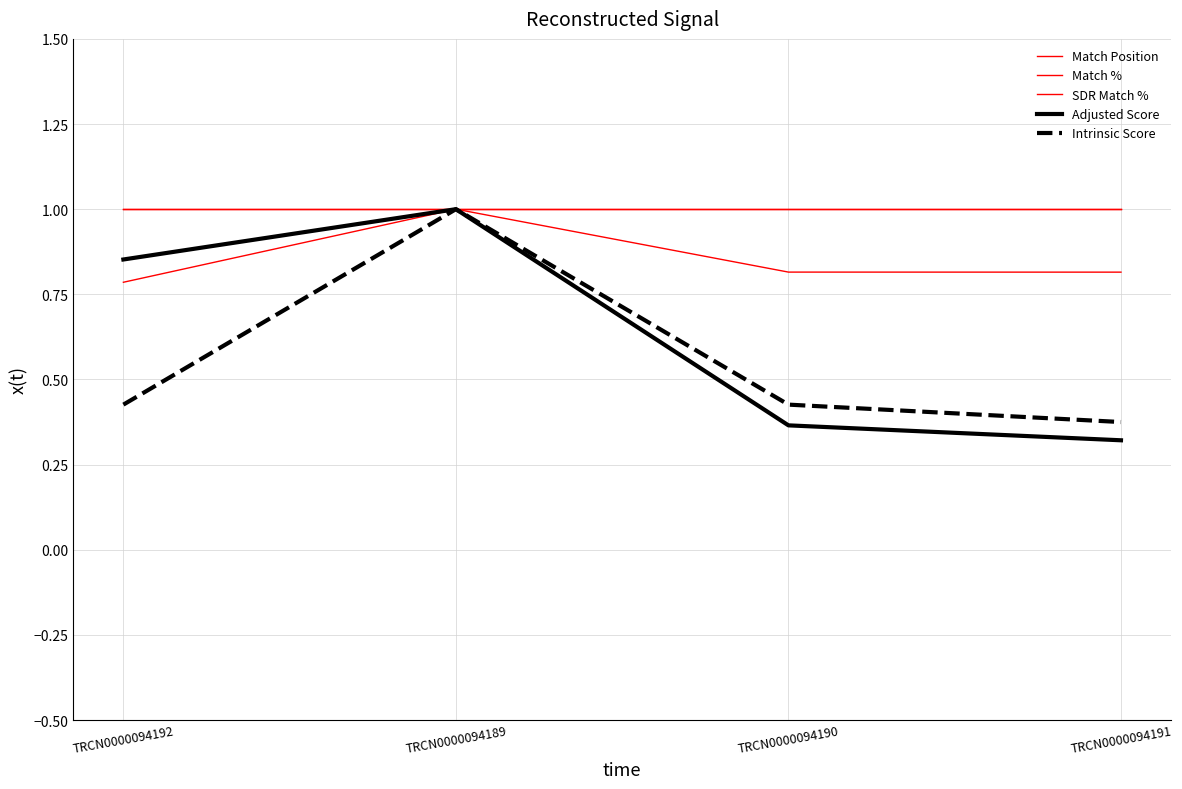

Which category has the highest value in the Match % series?

TRCN0000094192